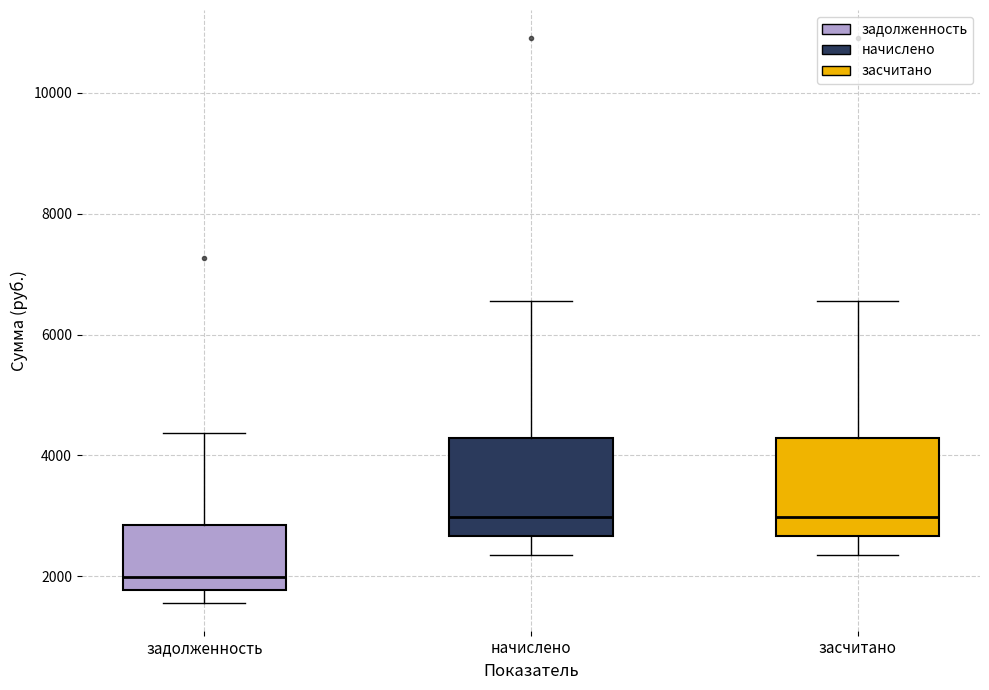

Where does the upper whisker of the box for засчитано end on the y-axis? The values are not printed on the chart, so give them approximately, as read against the axis.

6600